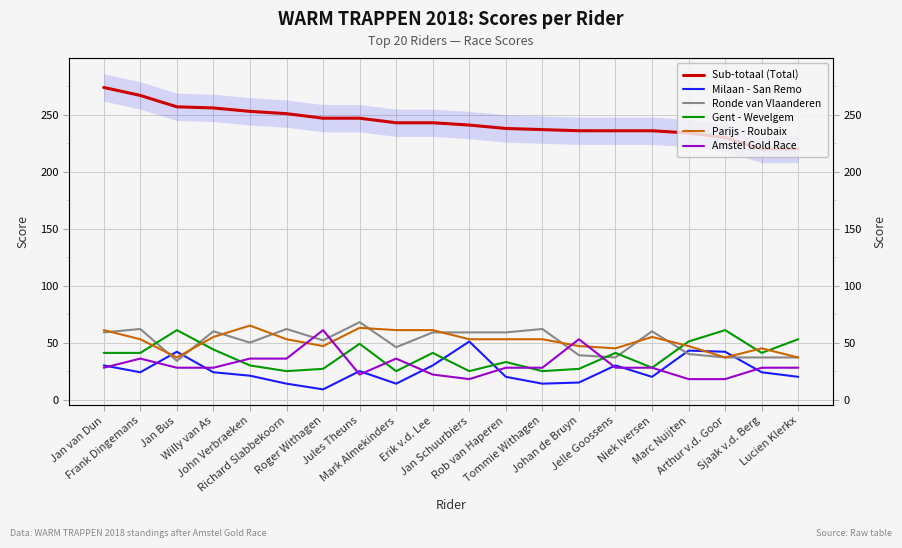

Which series has the largest total across all categories?

Sub-totaal (Total)